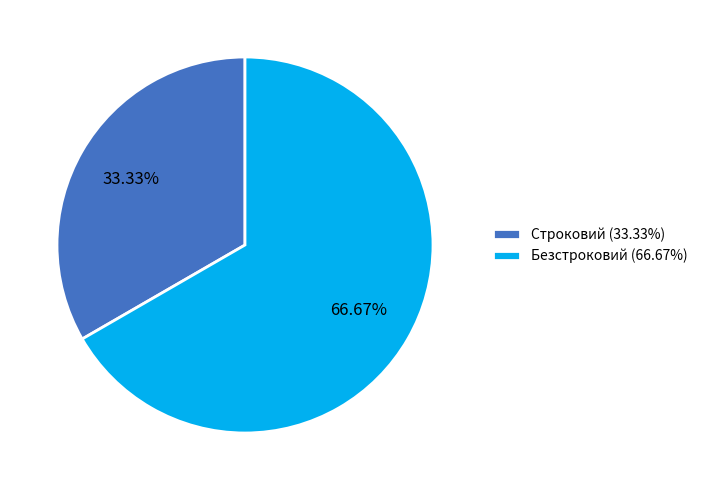

The Строковий slice represents 44% of the pie. True or false?

False